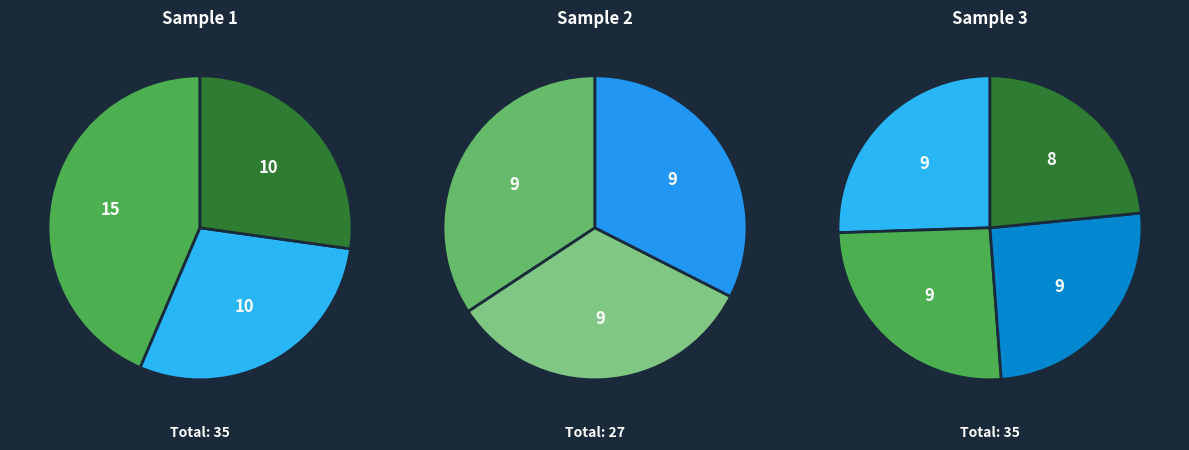

Does pct15 account for over 50% of the chart?

No